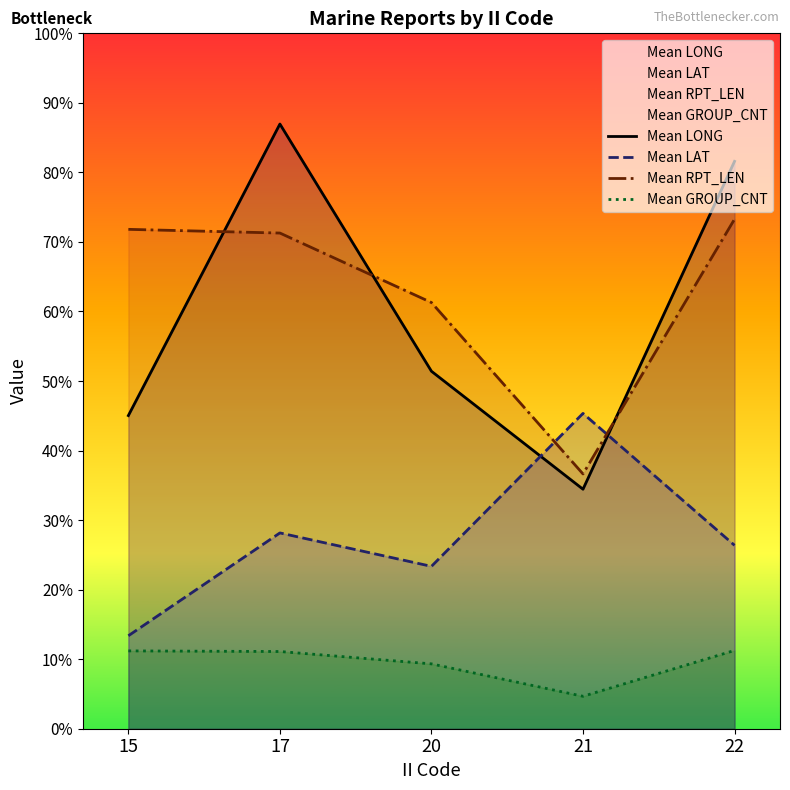

True or false: Mean LAT has a value of 19.8 at 20.

False